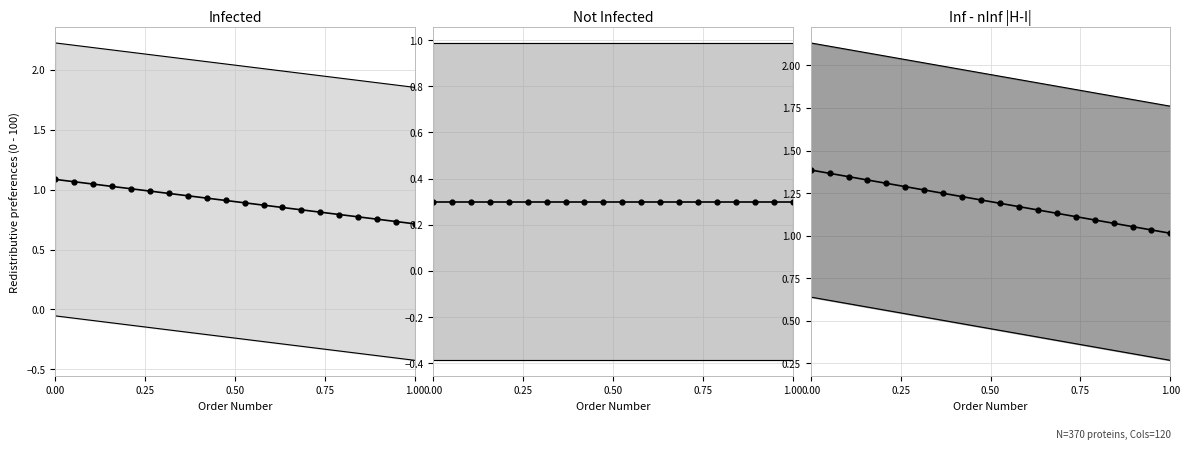

True or false: Infected has a value of 0.7 at 1.00.

True